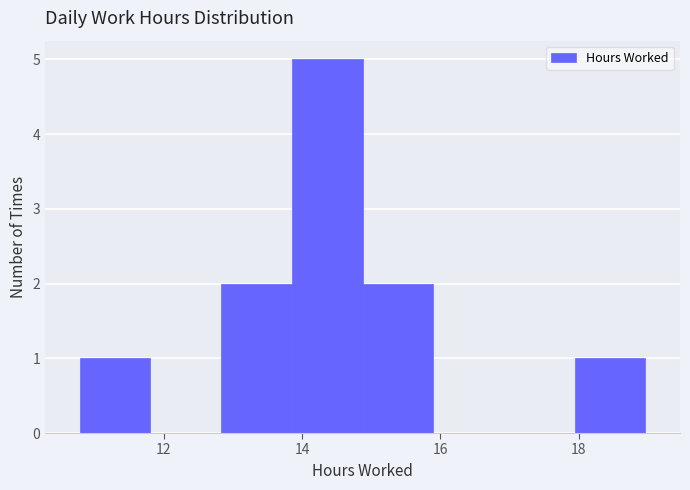

What is the height of the bar covering 18.0 to 19.0 on the x-axis? Neither the bar edges nor the heights are printed on the chart, so give them approximately, as read against the axes.

1